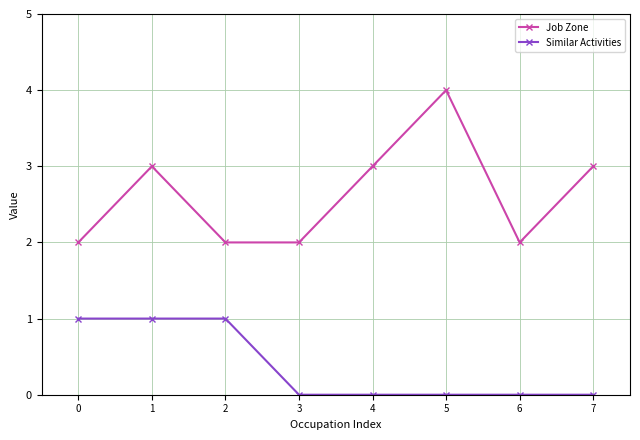

What is the difference between the Job Zone values at 0 and 7?

1